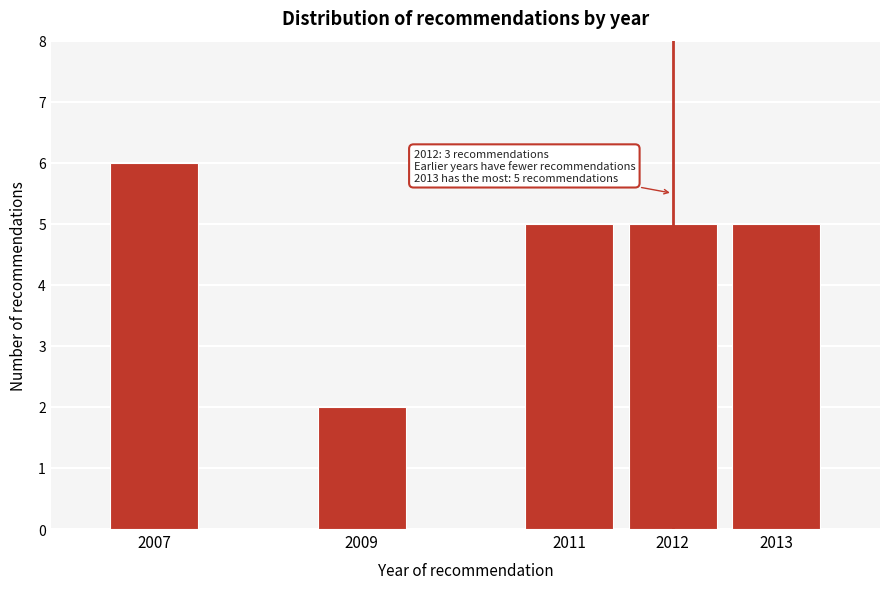

Reading left to right, extract all data points from this chart.

2007=6	2009=2	2011=5	2012=5	2013=5